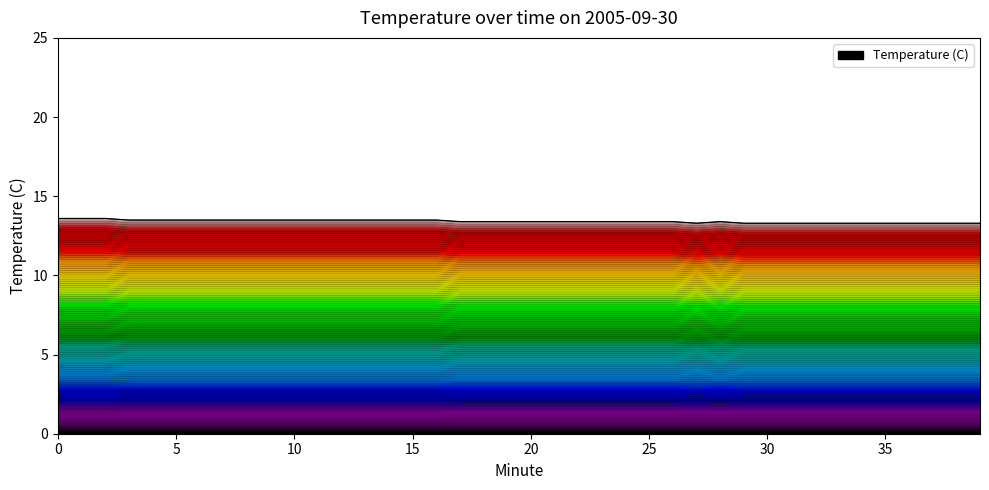

What is the change in value from 12 to 29?

-0.2